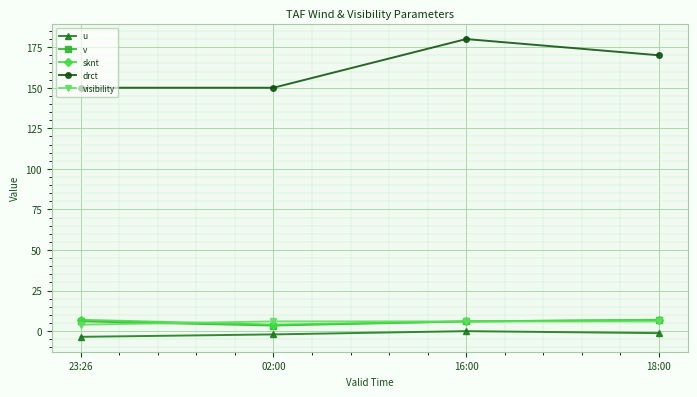

What is the sum of all drct values?

650.0